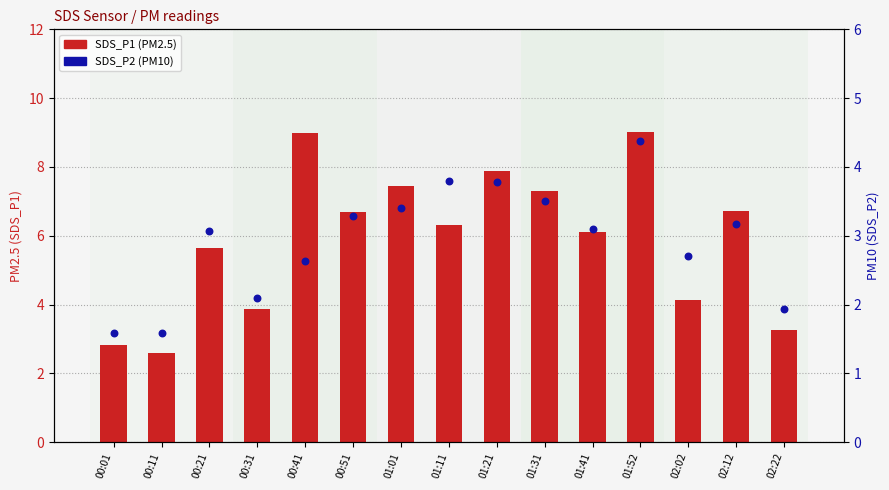

At which category is the sum across all series the highest?

01:52